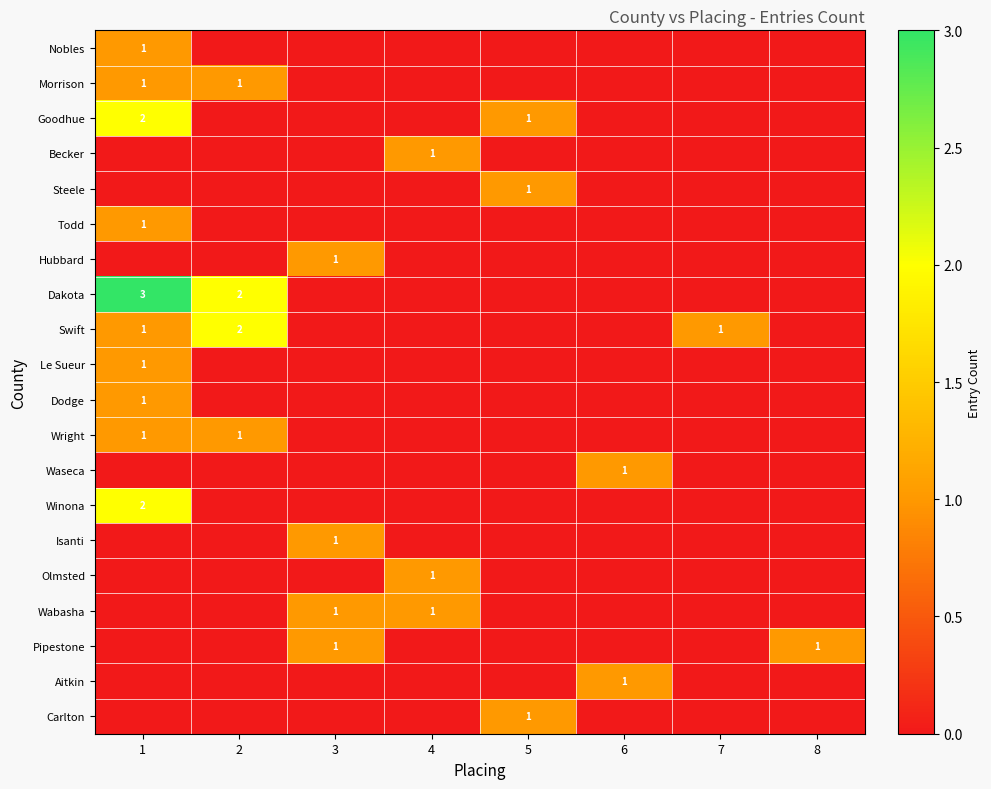

What is the spread (max minus min) of values at 7?

1